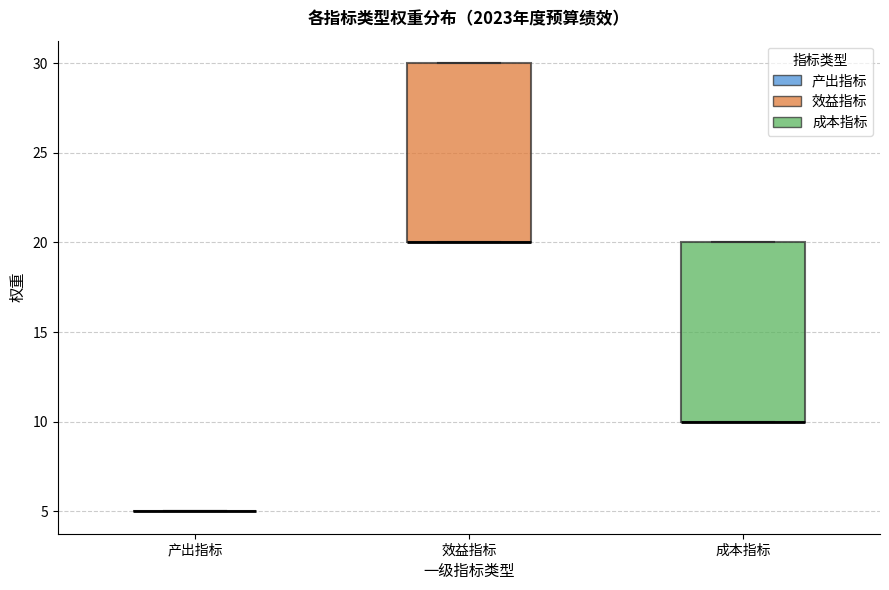

Reading left to right, read every box against the y-axis: the position of its median line, the range the box covers, and the ends of its whiskers. The values are not printed on the chart, so give them approximately, as read against the axis.

产出指标: box collapsed to a line at 5, whiskers 5 to 5
效益指标: median 20 (drawn on the box's lower edge), box 20 to 30, whiskers 20 to 30
成本指标: median 10 (drawn on the box's lower edge), box 10 to 20, whiskers 10 to 20